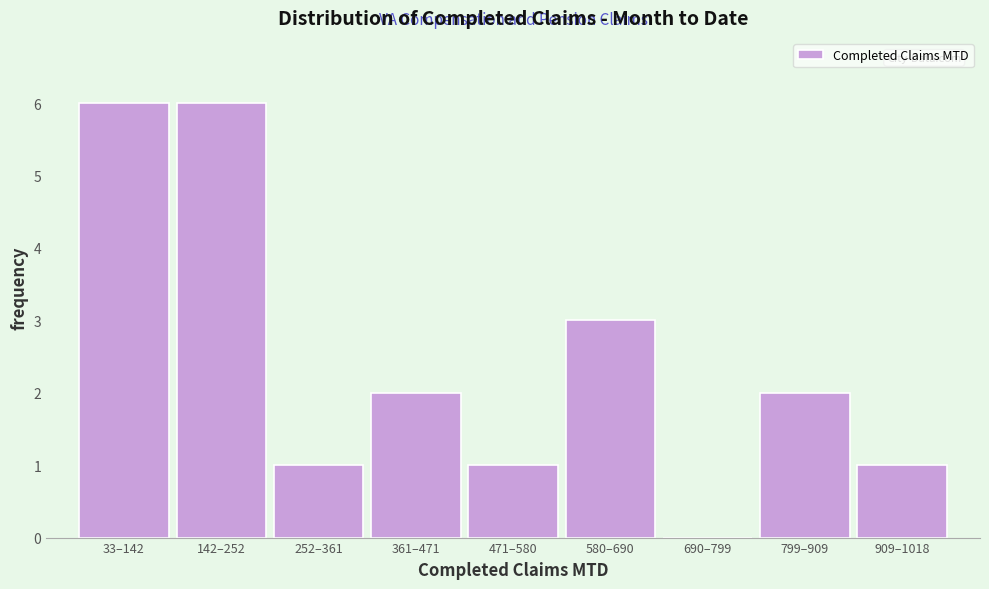

Reading left to right, list all the values displayed in this chart.

33–142=6	142–252=6	252–361=1	361–471=2	471–580=1	580–690=3	690–799=0	799–909=2	909–1018=1